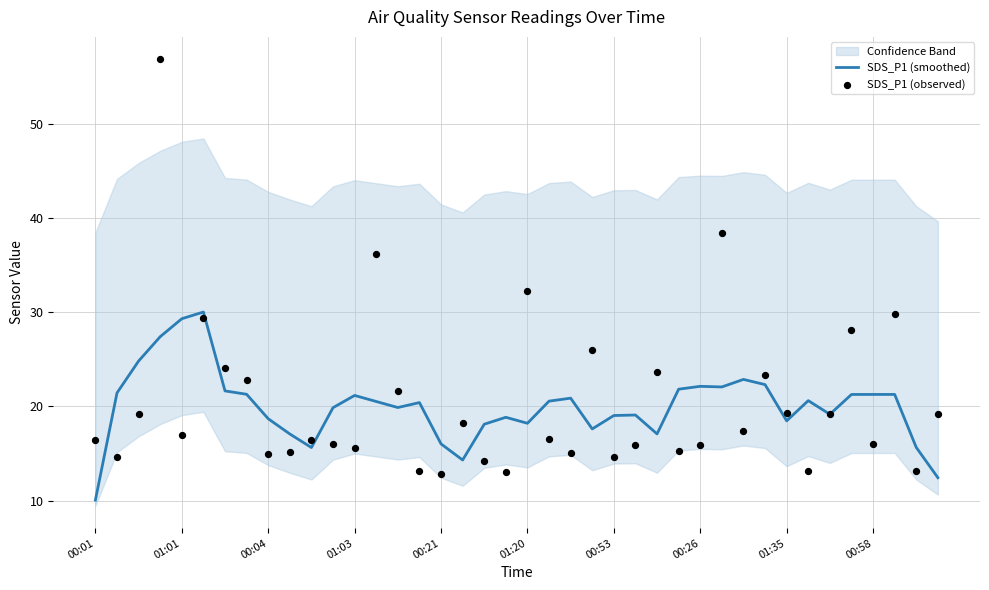

Which series reaches the maximum Y coordinate?

SDS_P1 (observed)